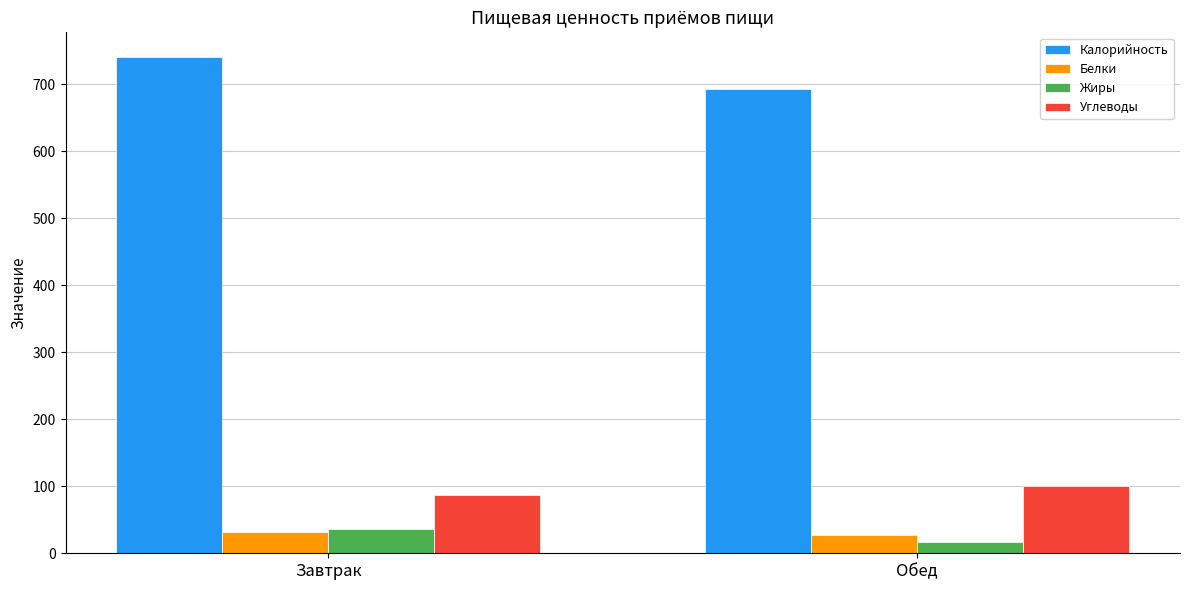

The value of Углеводы at Завтрак is 87.7. True or false?

True